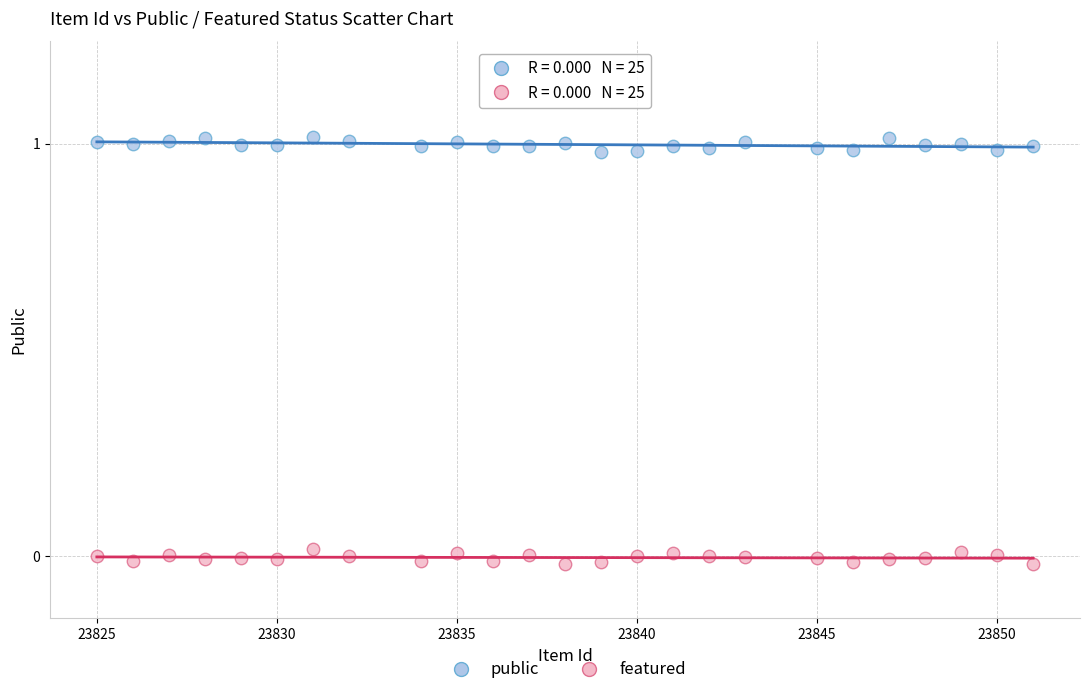

Across all data points, what is the range of X values (max minus min)?

26.0